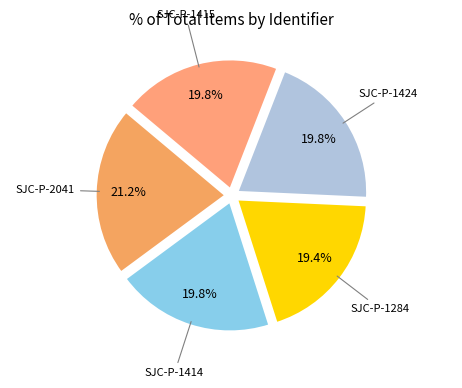

Approximately how many times larger is the value at SJC-P-1424 compared to SJC-P-1284?

1.0